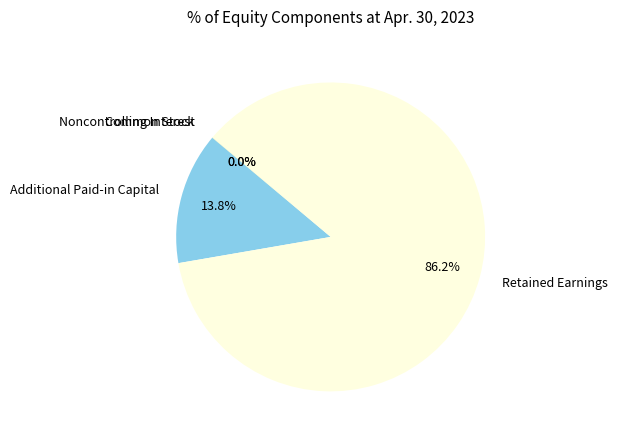

What is the largest slice in the pie chart?

Retained Earnings